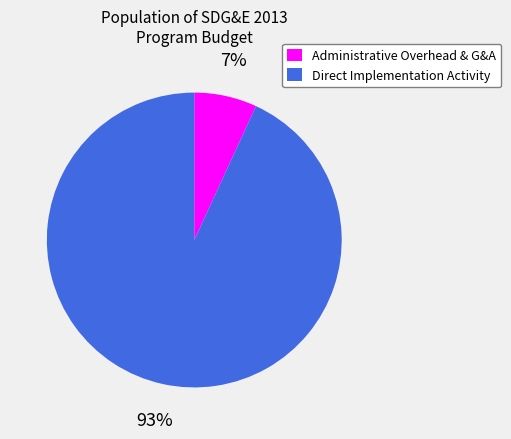

True or false: Direct Implementation Activity accounts for 99% of the total.

False